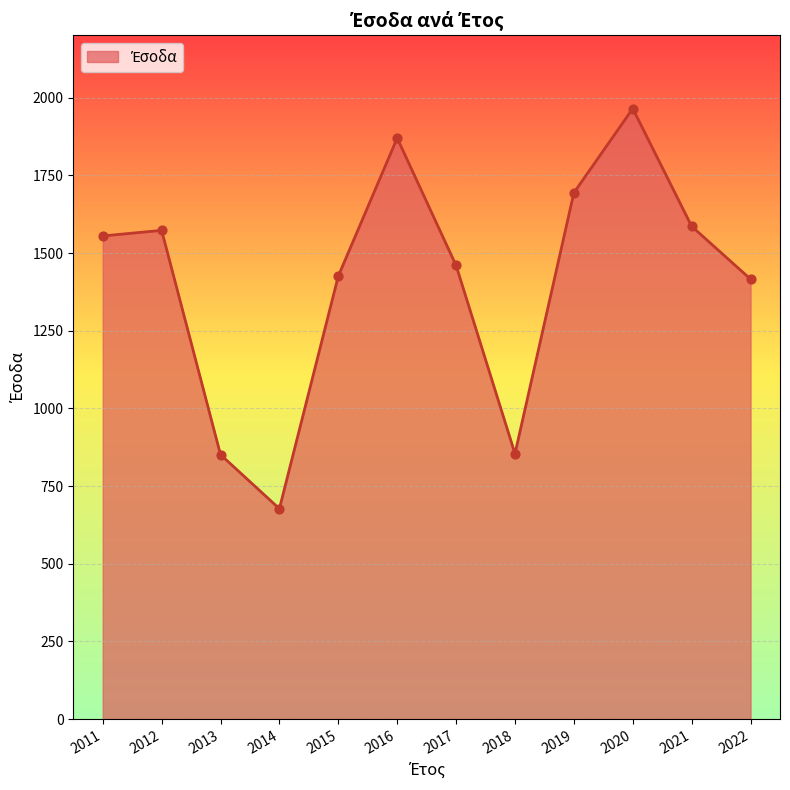

Between 2021 and 2018, which is larger?

2021